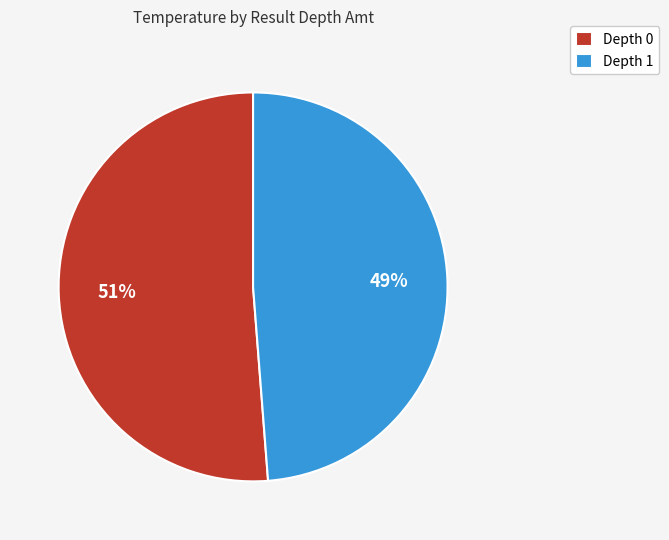

To the nearest percent, what is the average slice percentage?

50%